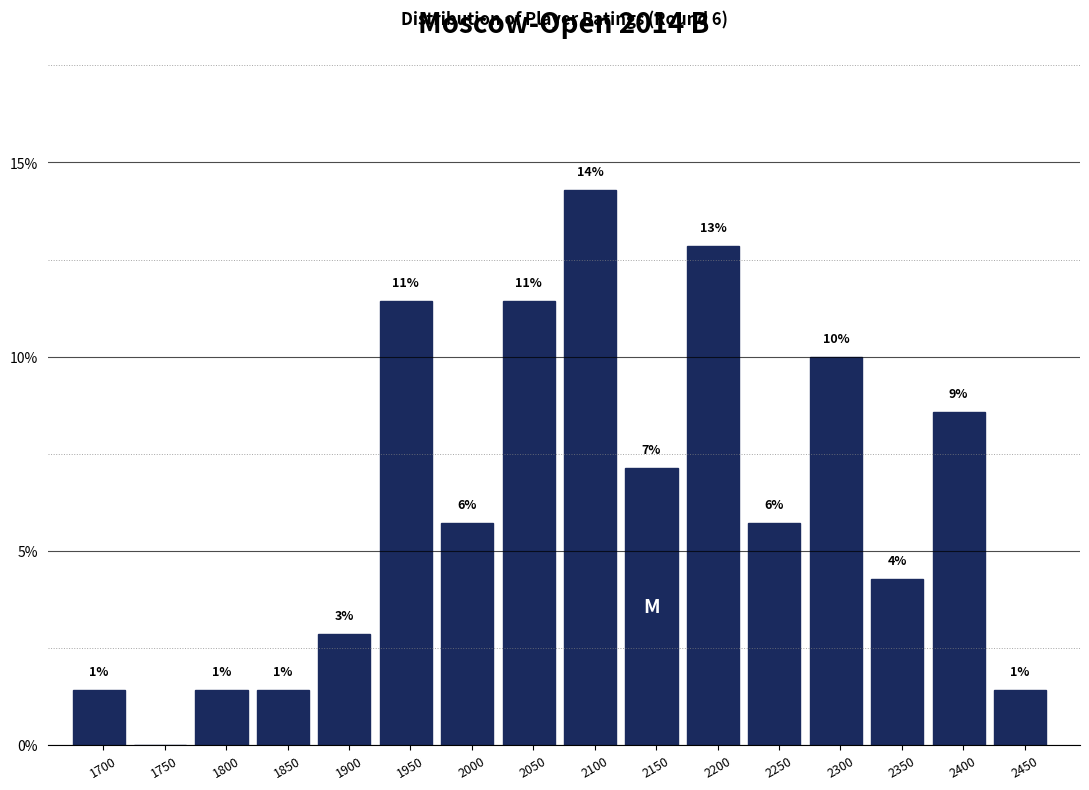

Are the bars horizontal?

No